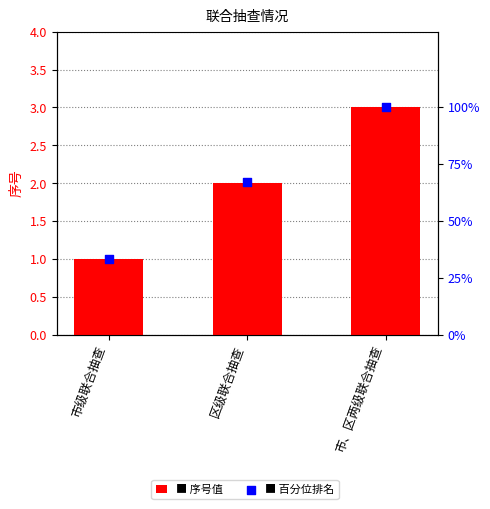

At how many categories does at least one series exceed 58?

2